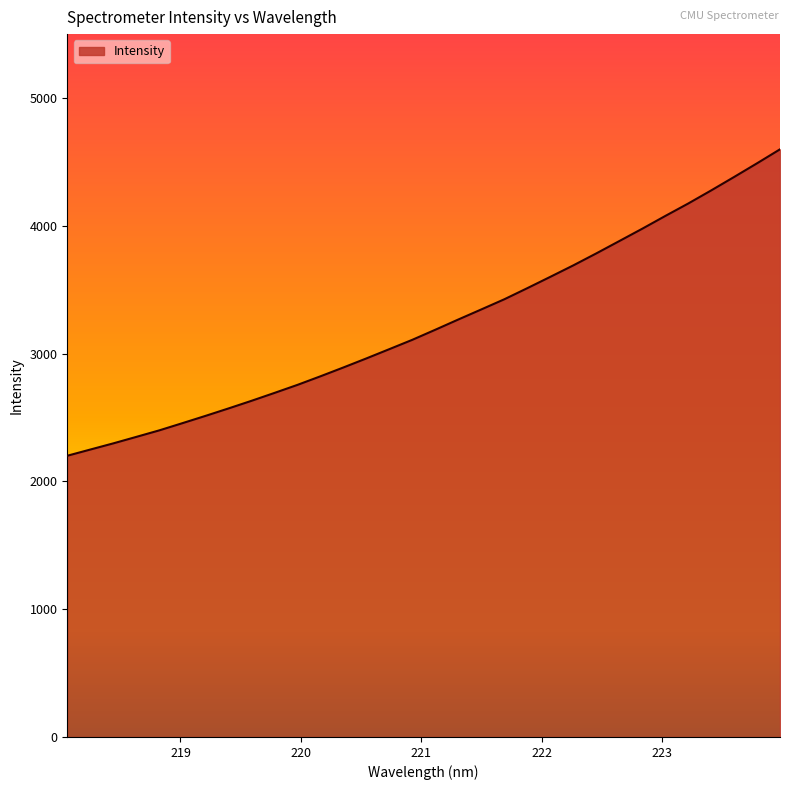

Read the value at 219.589.

2630.2